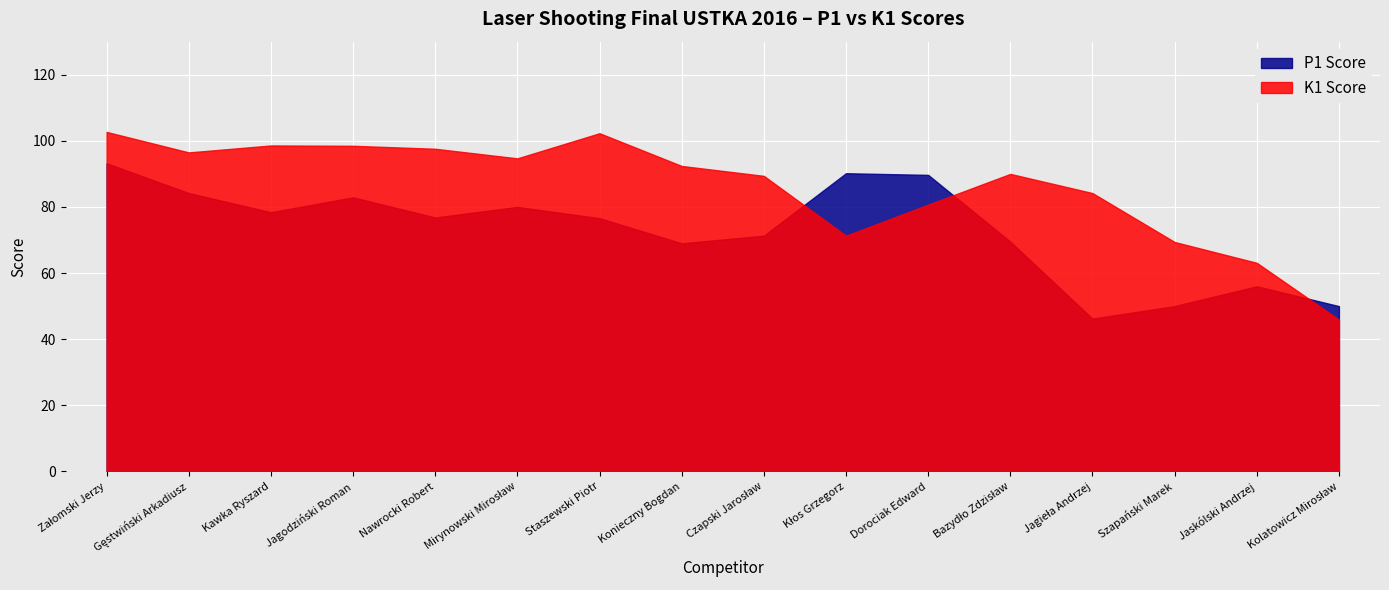

What is the total value across all series at Szapański Marek?

119.4